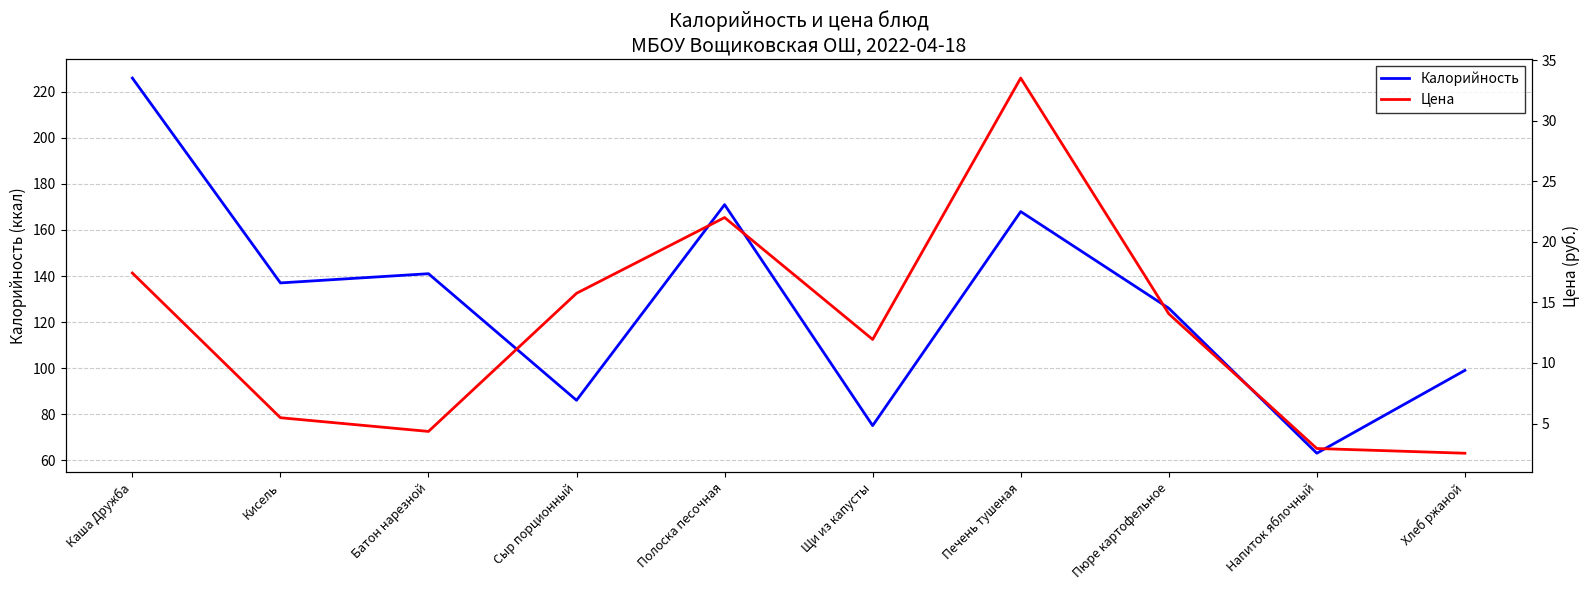

Is this an area chart (filled region under the line)?

No